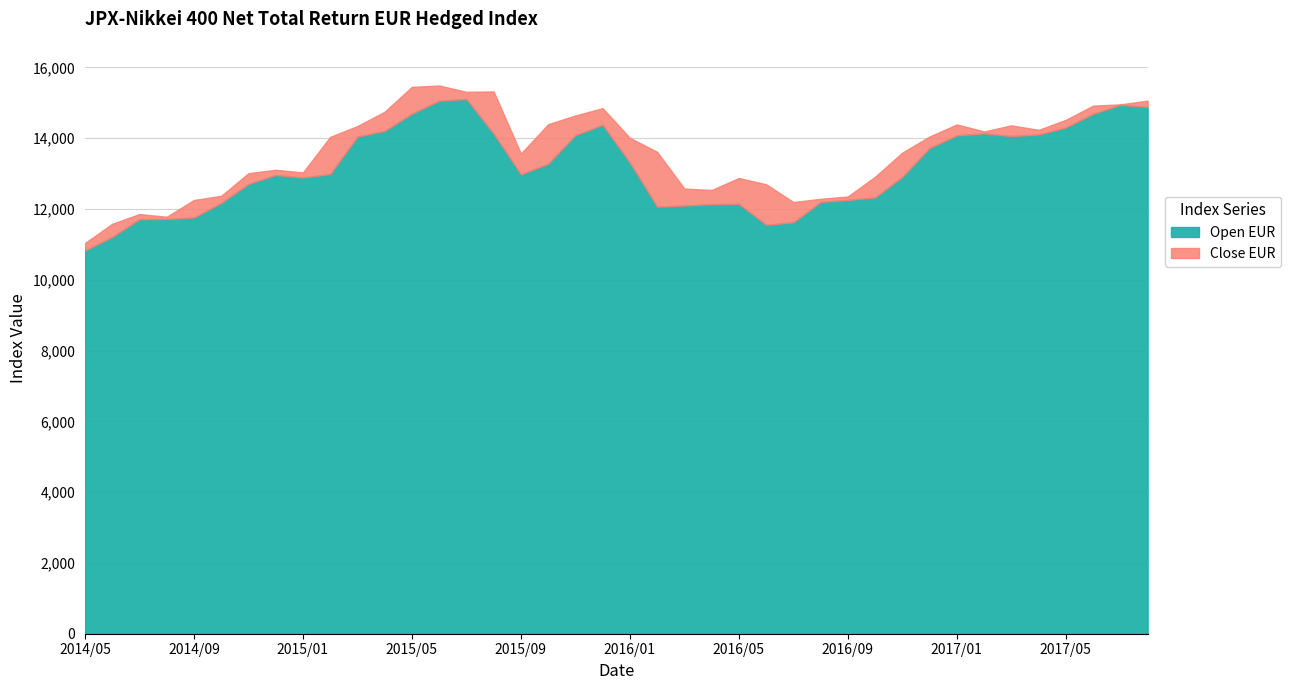

What is the value of the Open EUR point at the 10th from the left?

12989.1